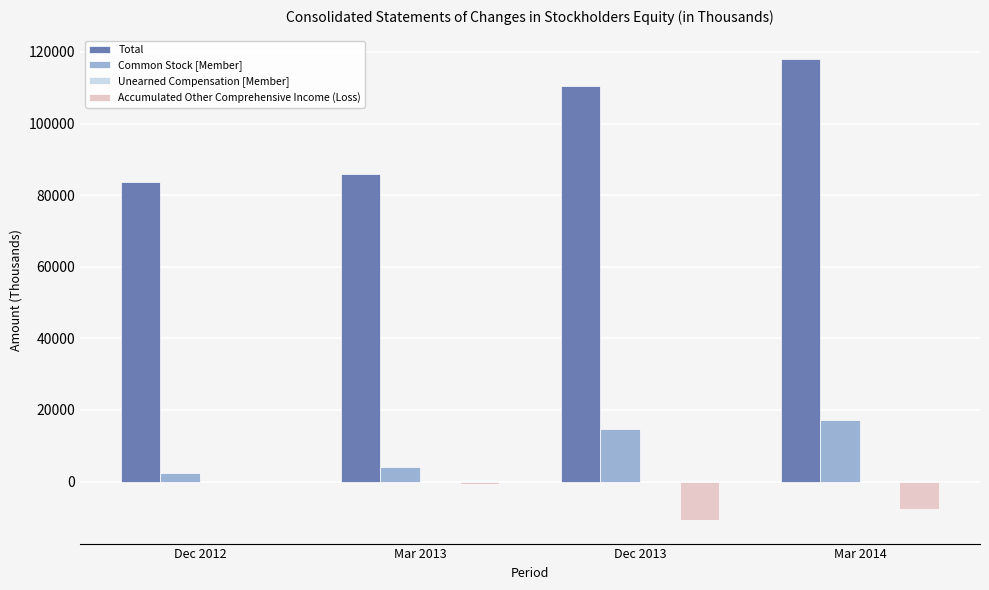

What is the sum of all Total values?

398238